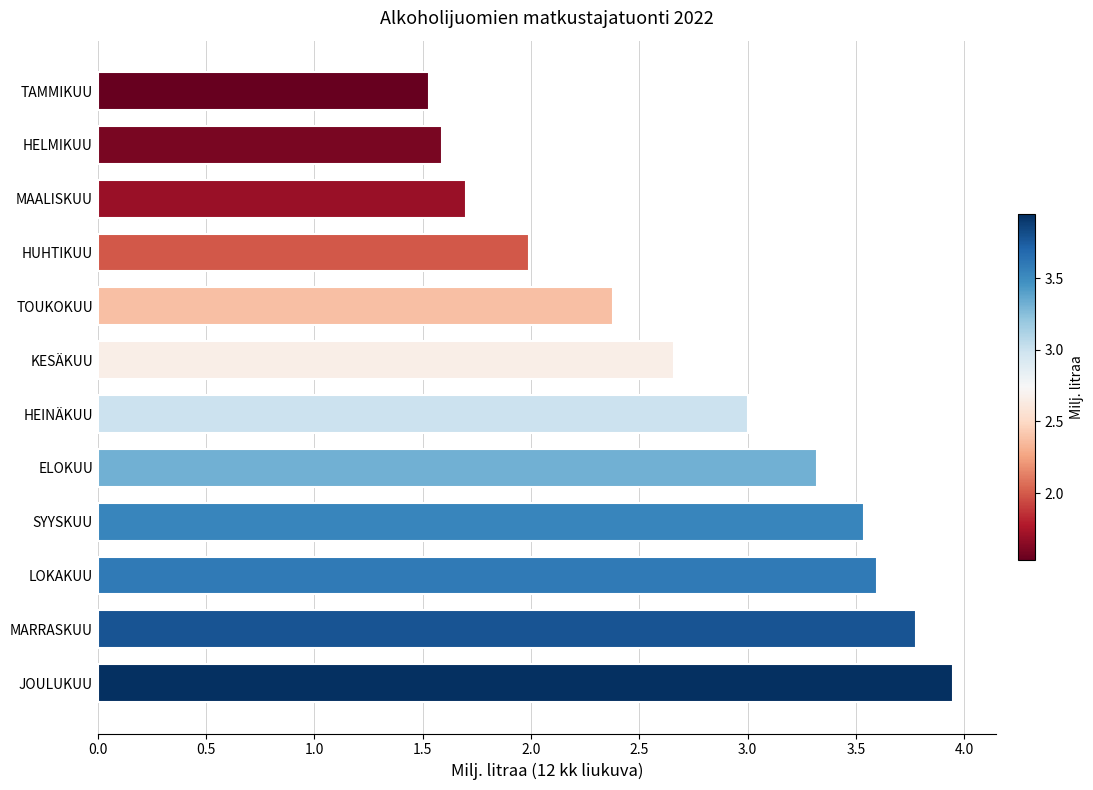

Are the bars grouped side by side (vs. stacked)?

No